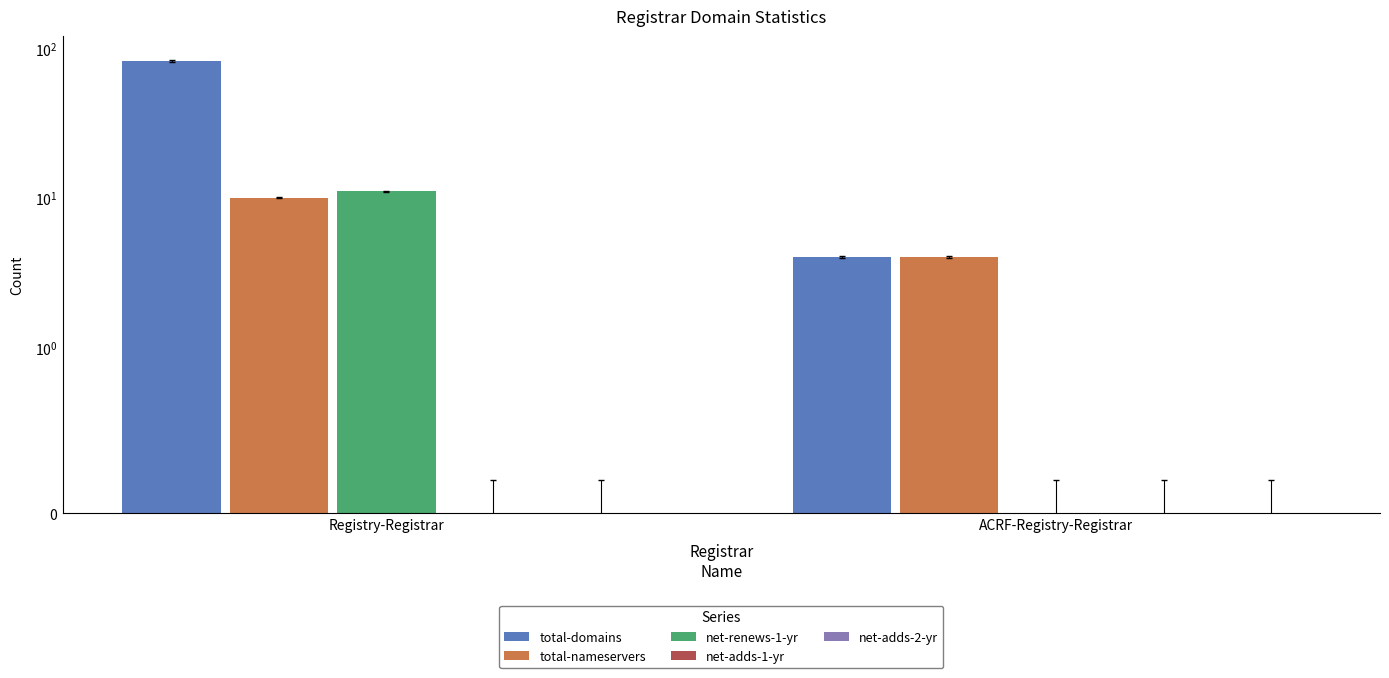

The net-adds-2-yr series shows 0 at Registry-Registrar. True or false?

True